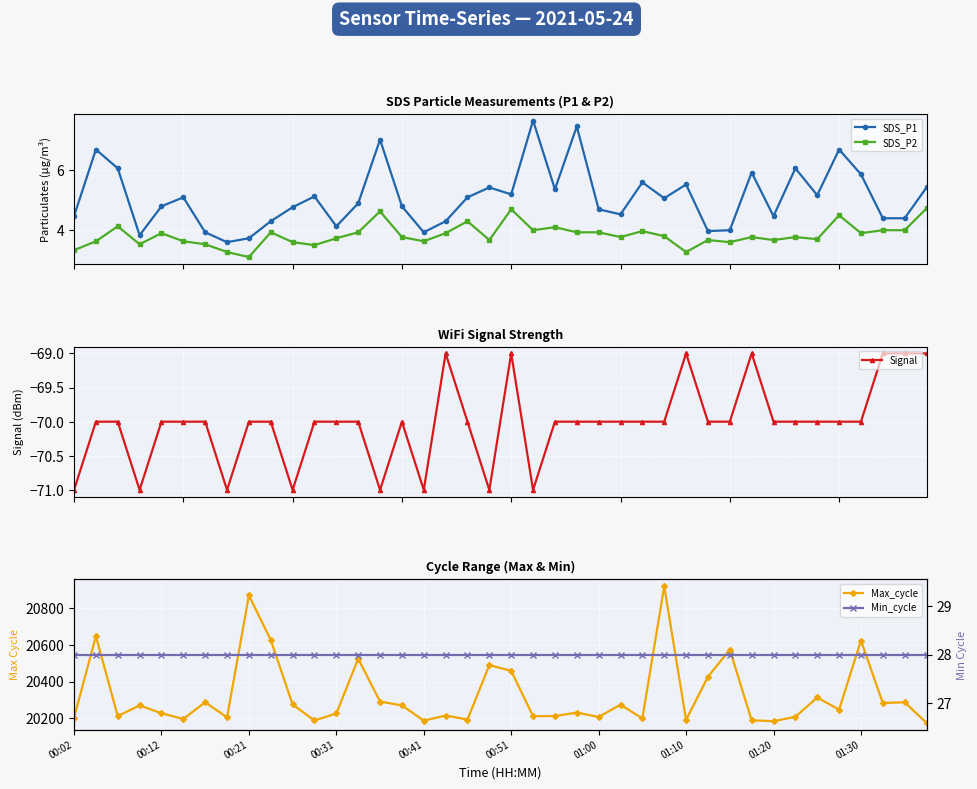

What is the value of the SDS_P1 point at the 31st from the left?

4.0